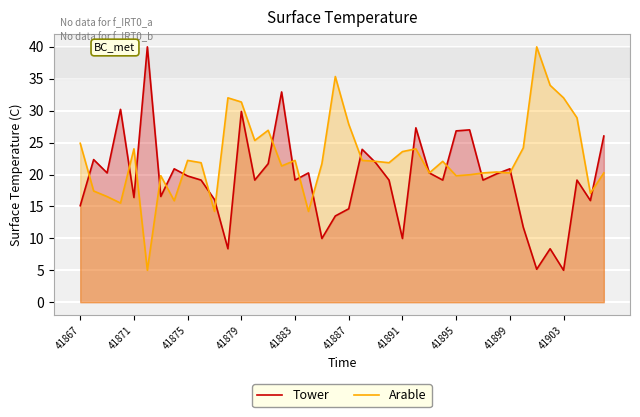

How many times do Arable and Tower cross each other?

21